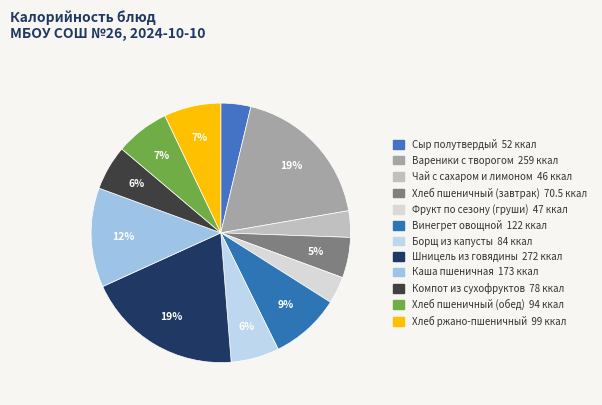

How many segments does this pie chart have?

12